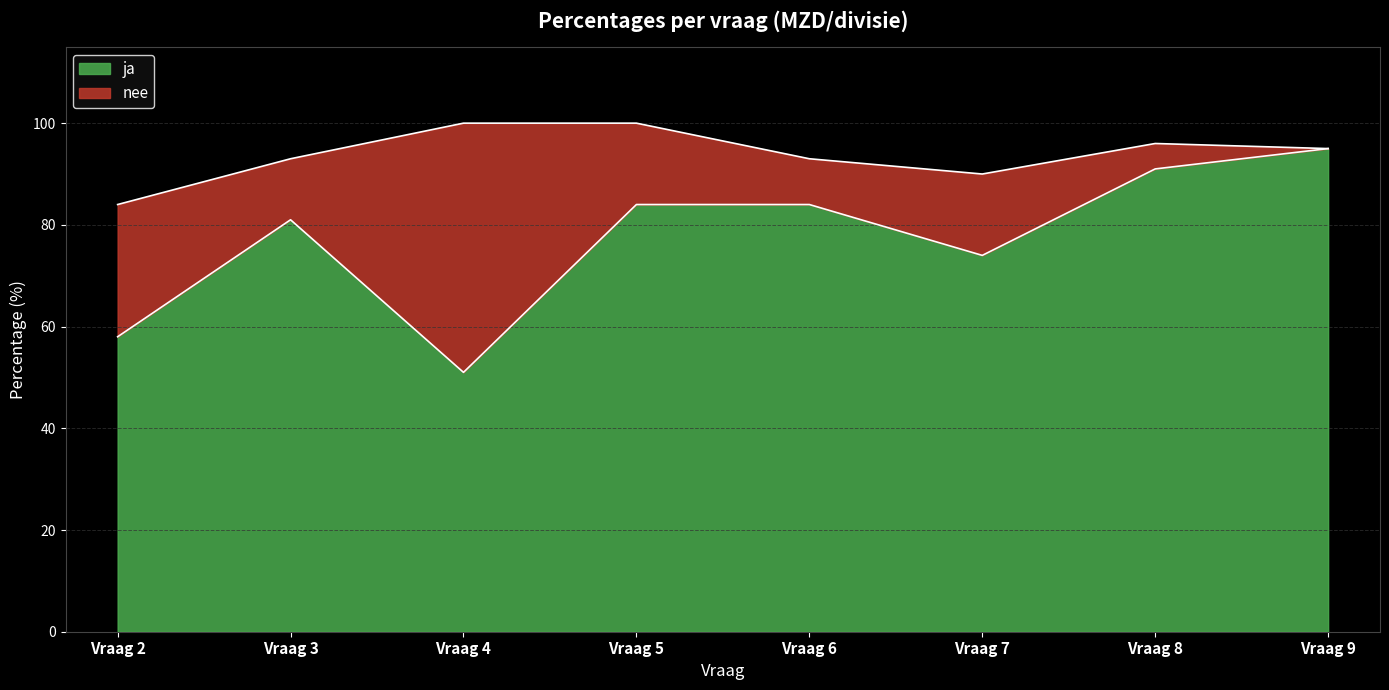

Does the chart display data point markers on the line(s)?

No